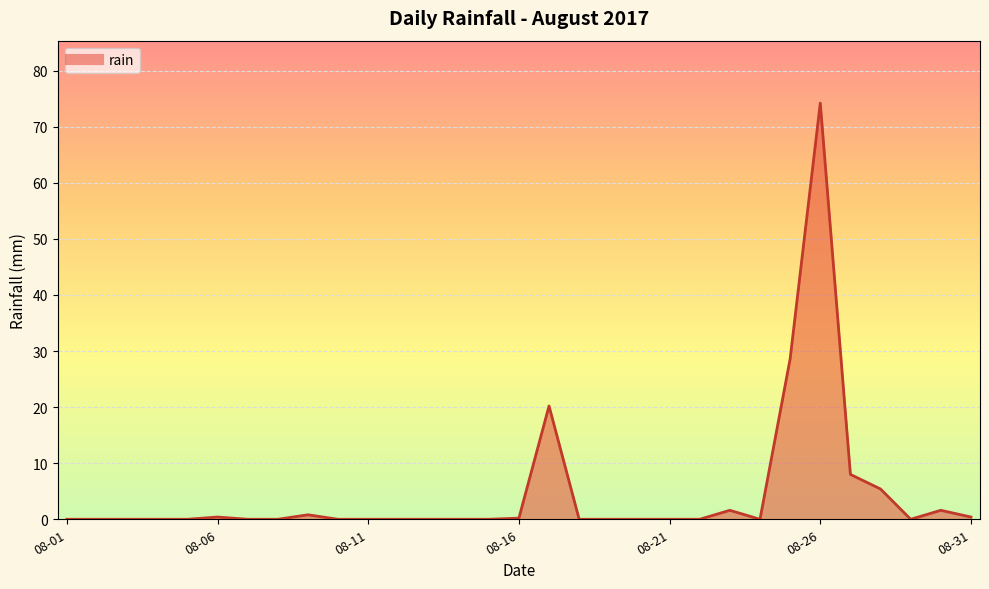

Does the chart display data point markers on the line(s)?

No